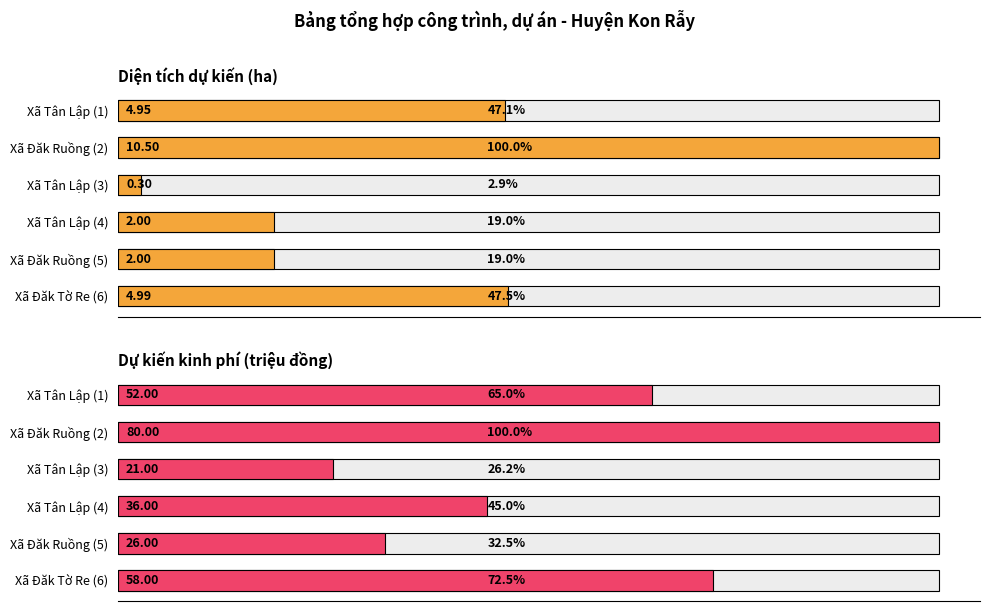

At Xã Đăk Ruồng (5), list the series in order from largest to smallest.

Dự kiến kinh phí (triệu đồng), Diện tích dự kiến (ha)